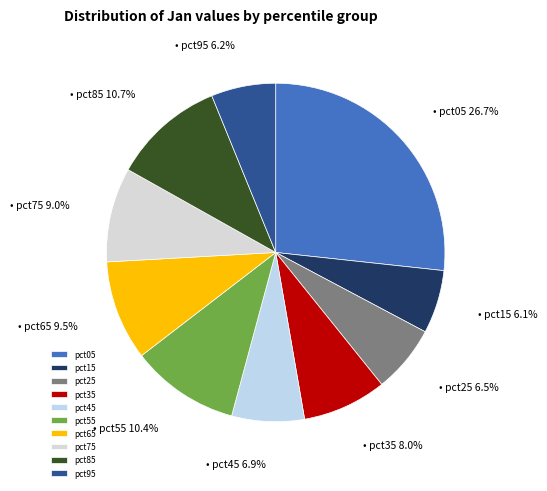

Count the number of slices in the pie.

10